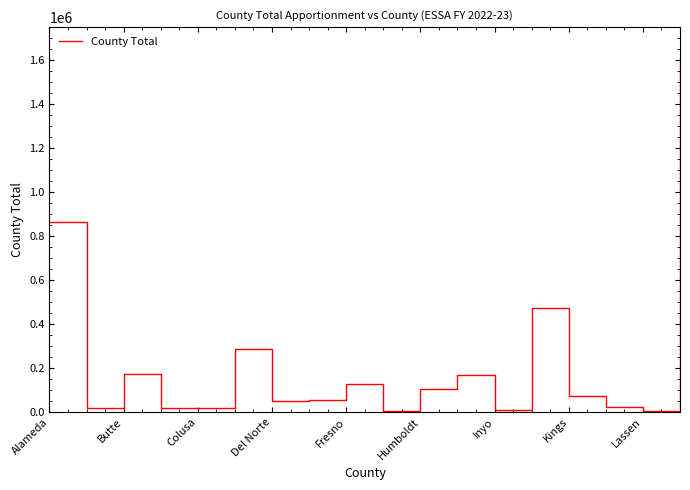

What is the greatest value displayed?

1588237